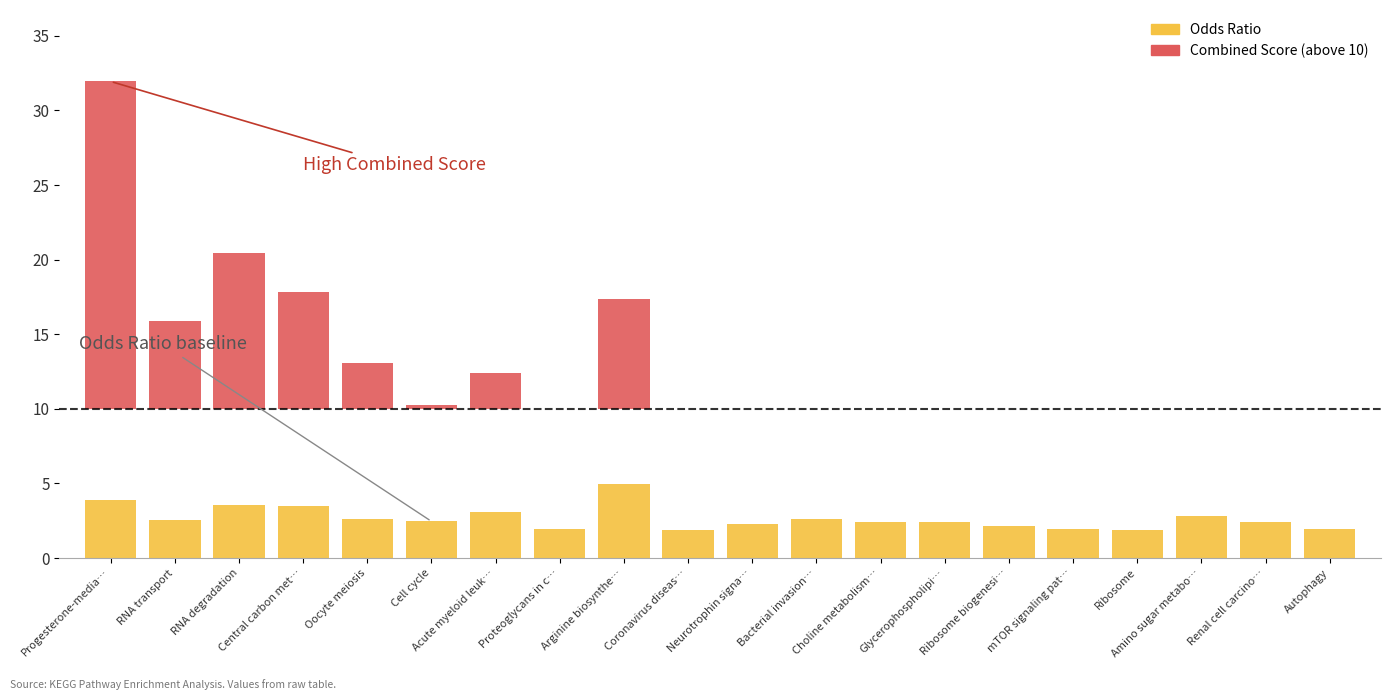

List the labels in order of value, largest first.

Arginine biosynthe…, Progesterone-media…, RNA degradation, Central carbon met…, Acute myeloid leuk…, Amino sugar metabo…, Bacterial invasion…, Oocyte meiosis, RNA transport, Cell cycle, Renal cell carcino…, Choline metabolism…, Glycerophospholipi…, Neurotrophin signa…, Ribosome biogenesi…, Proteoglycans in c…, mTOR signaling pat…, Autophagy, Ribosome, Coronavirus diseas…